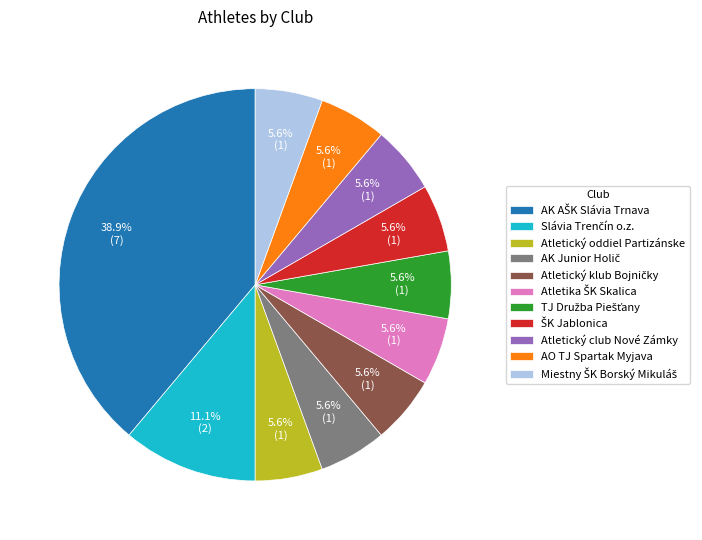

Does any single category account for the majority?

No